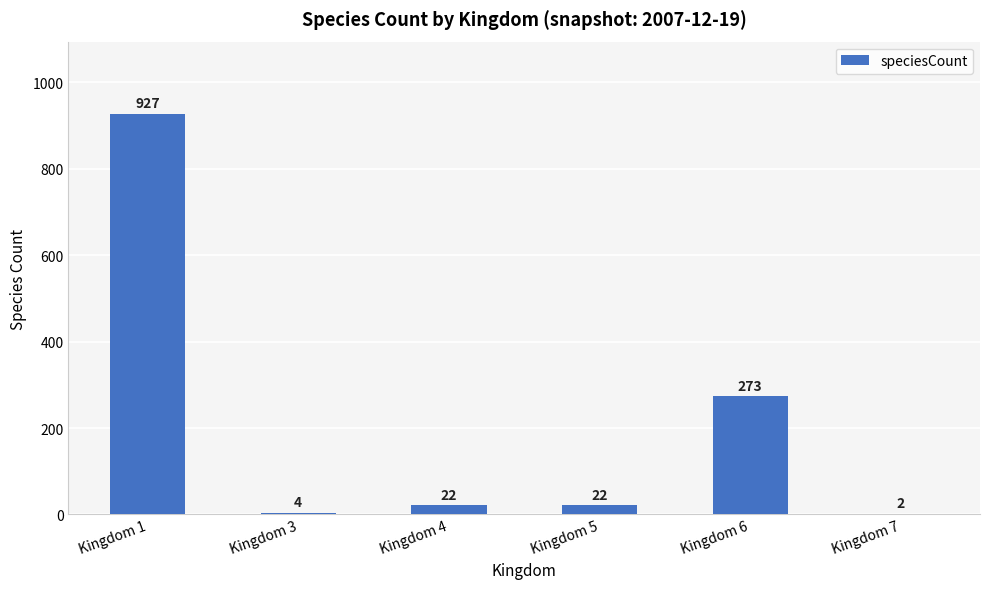

True or false: the data shows 264 at Kingdom 1.

False